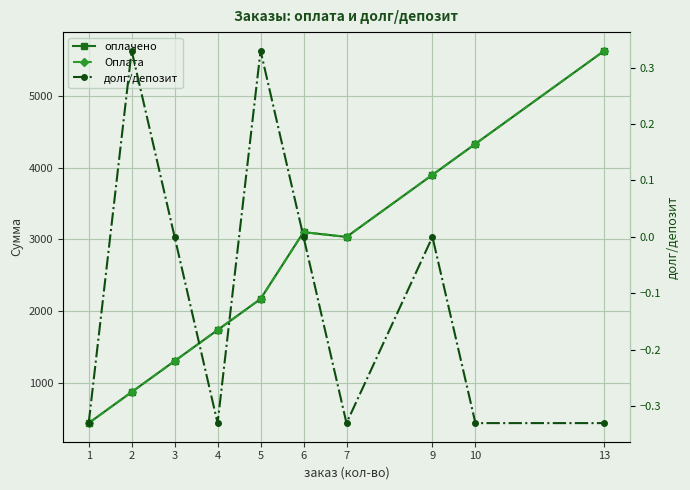

Which has a higher value, 3 or 2?

3